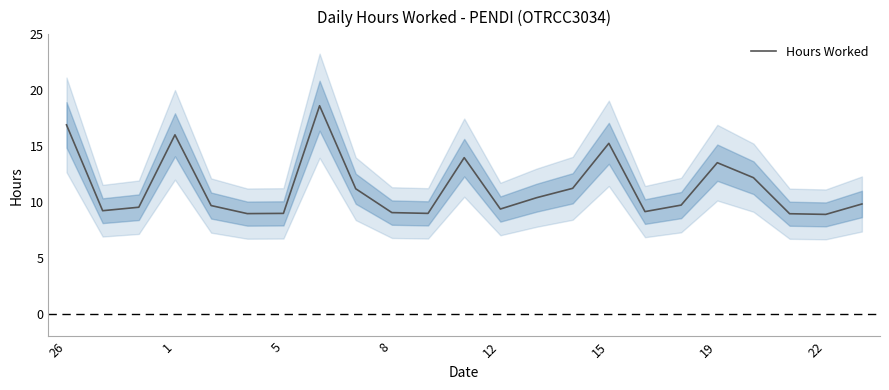

Reading left to right, extract all data points from this chart.

16.9	9.2	9.6	16.0	9.7	9.0	9.0	18.6	11.2	9.1	9.0	14.0	9.4	10.4	11.2	15.3	9.2	9.7	13.5	12.2	9.0	8.9	9.8